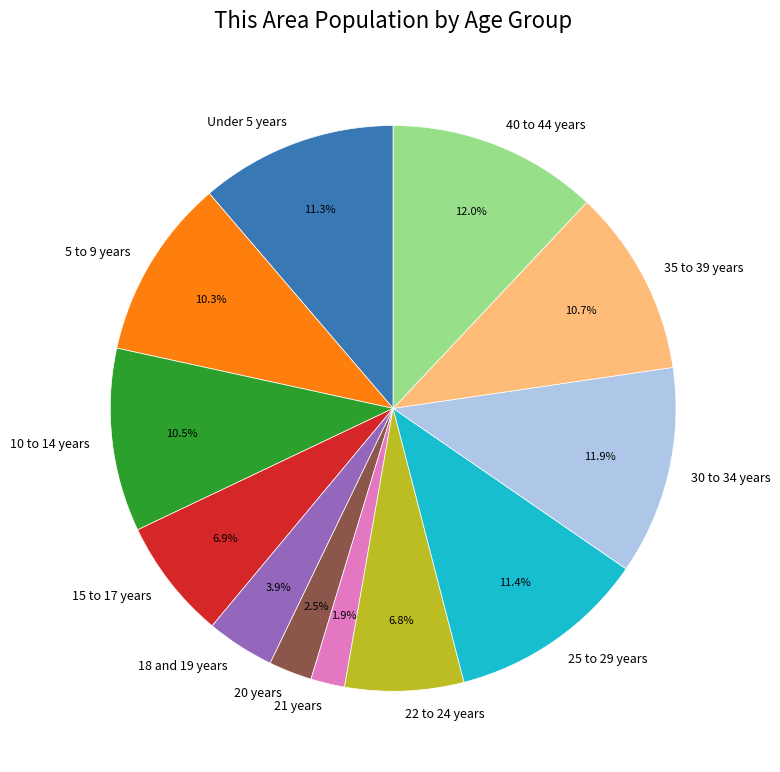

What percentage is NOT represented by 21 years?

98.1%